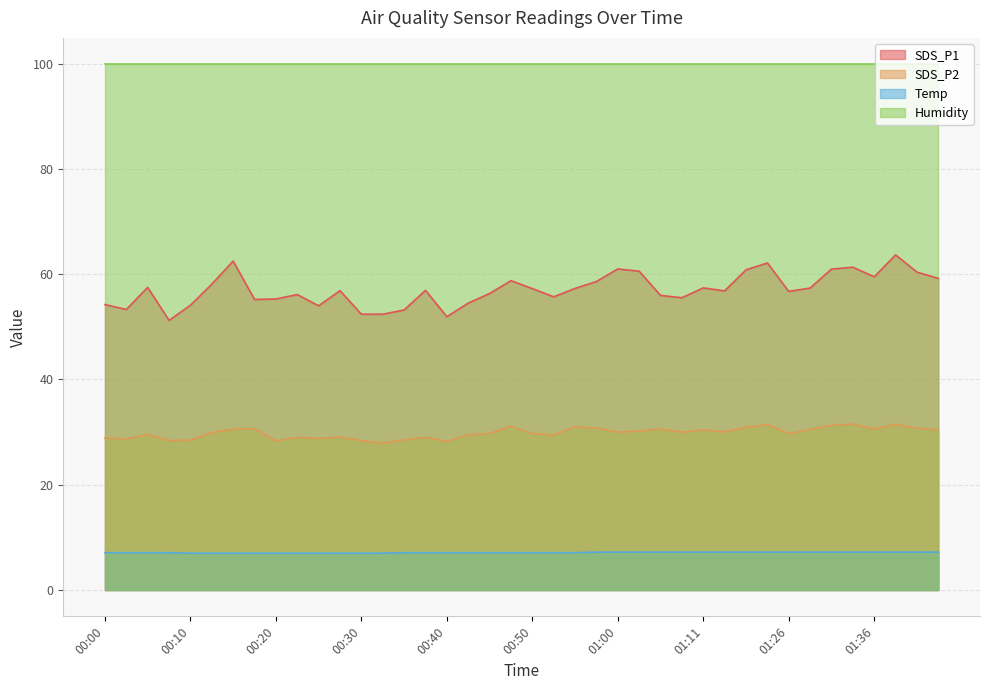

Which label corresponds to the largest value in the chart?

01:39